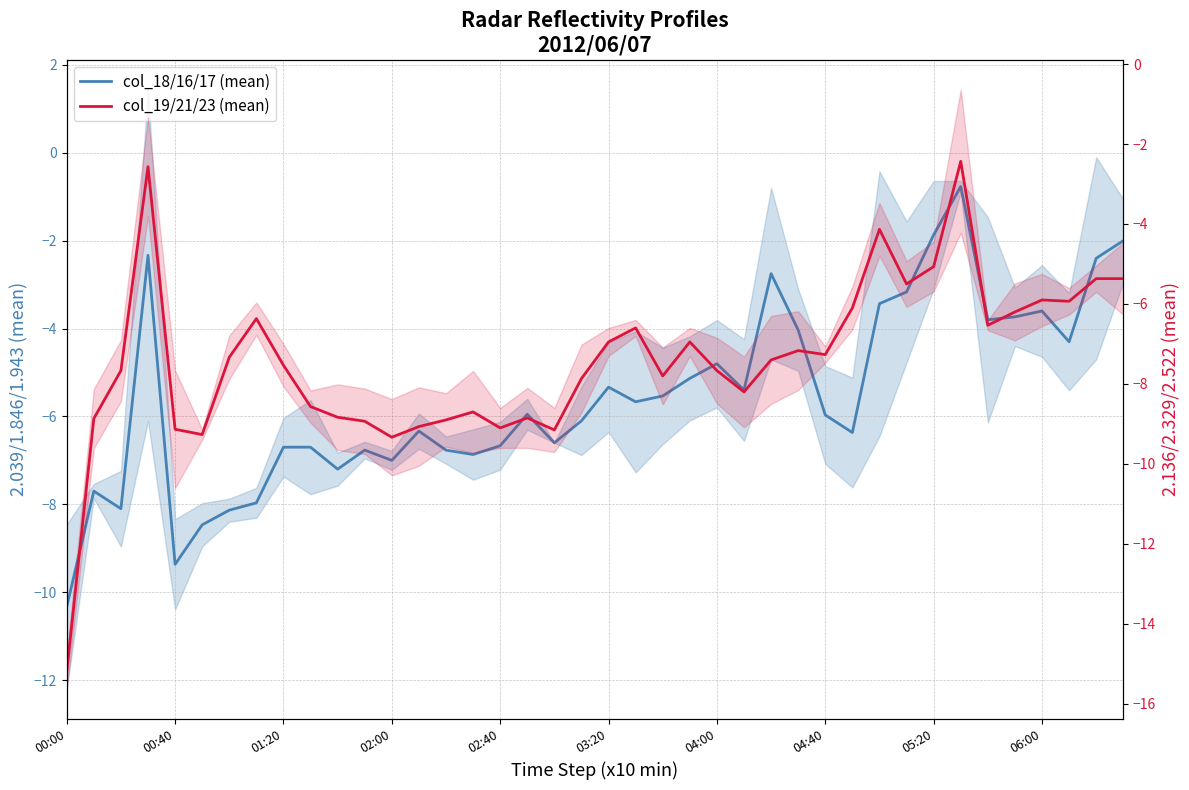

Does the chart display data point markers on the line(s)?

No